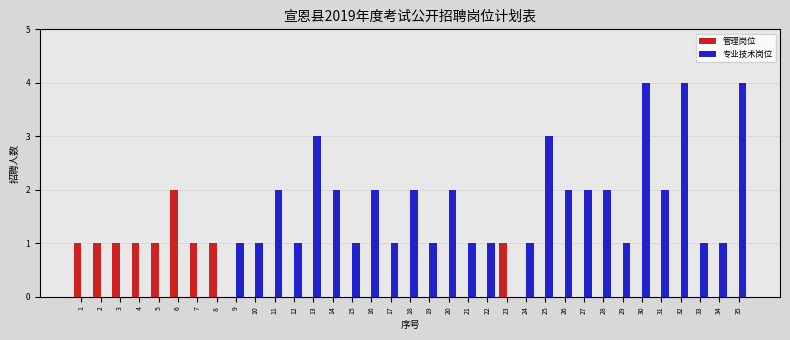

What is the difference between the 专业技术岗位 values at 11 and 3?

2